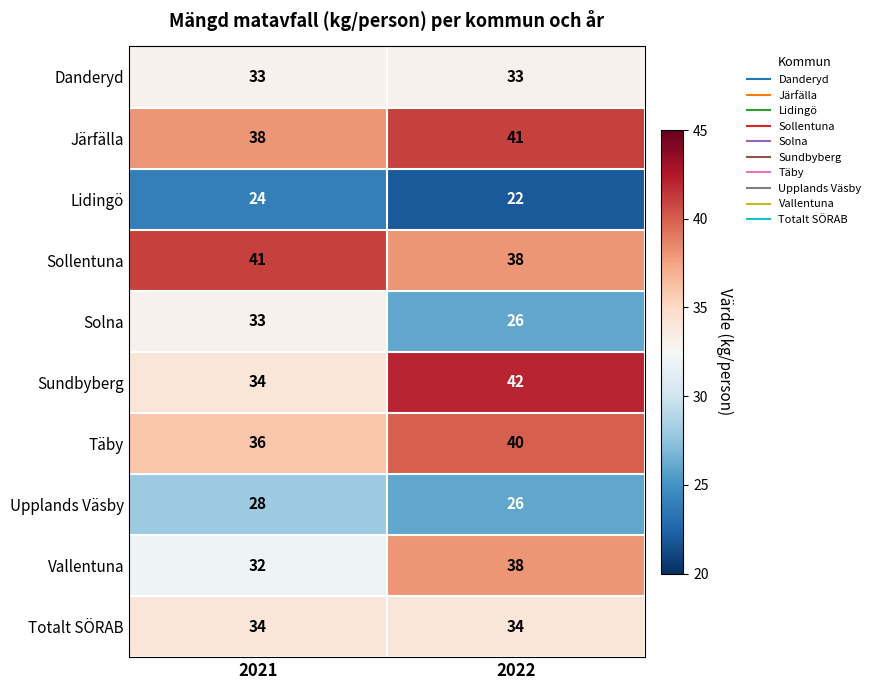

What value does the Upplands Väsby series have at 2021?

28